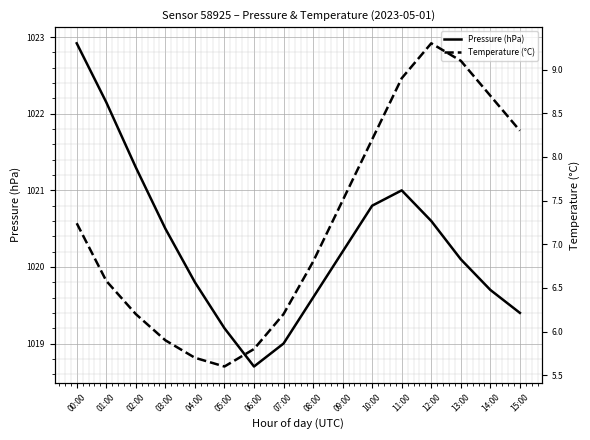

What is the total value across all series at 13:00?

1029.2